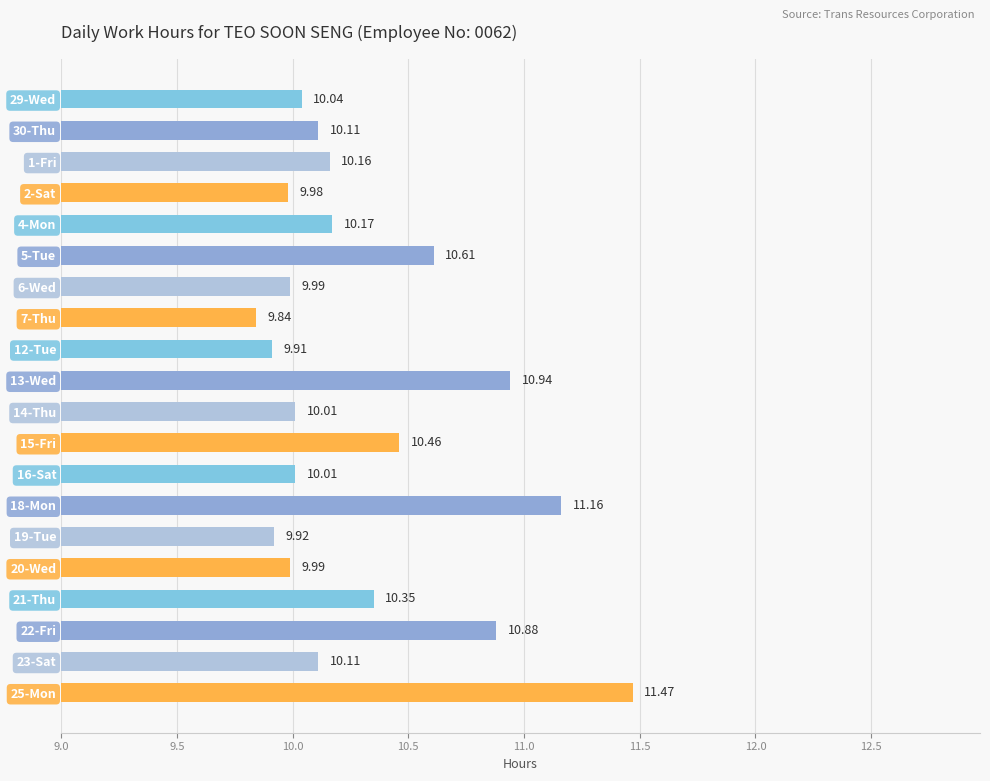

How many distinct data groups are displayed?

1